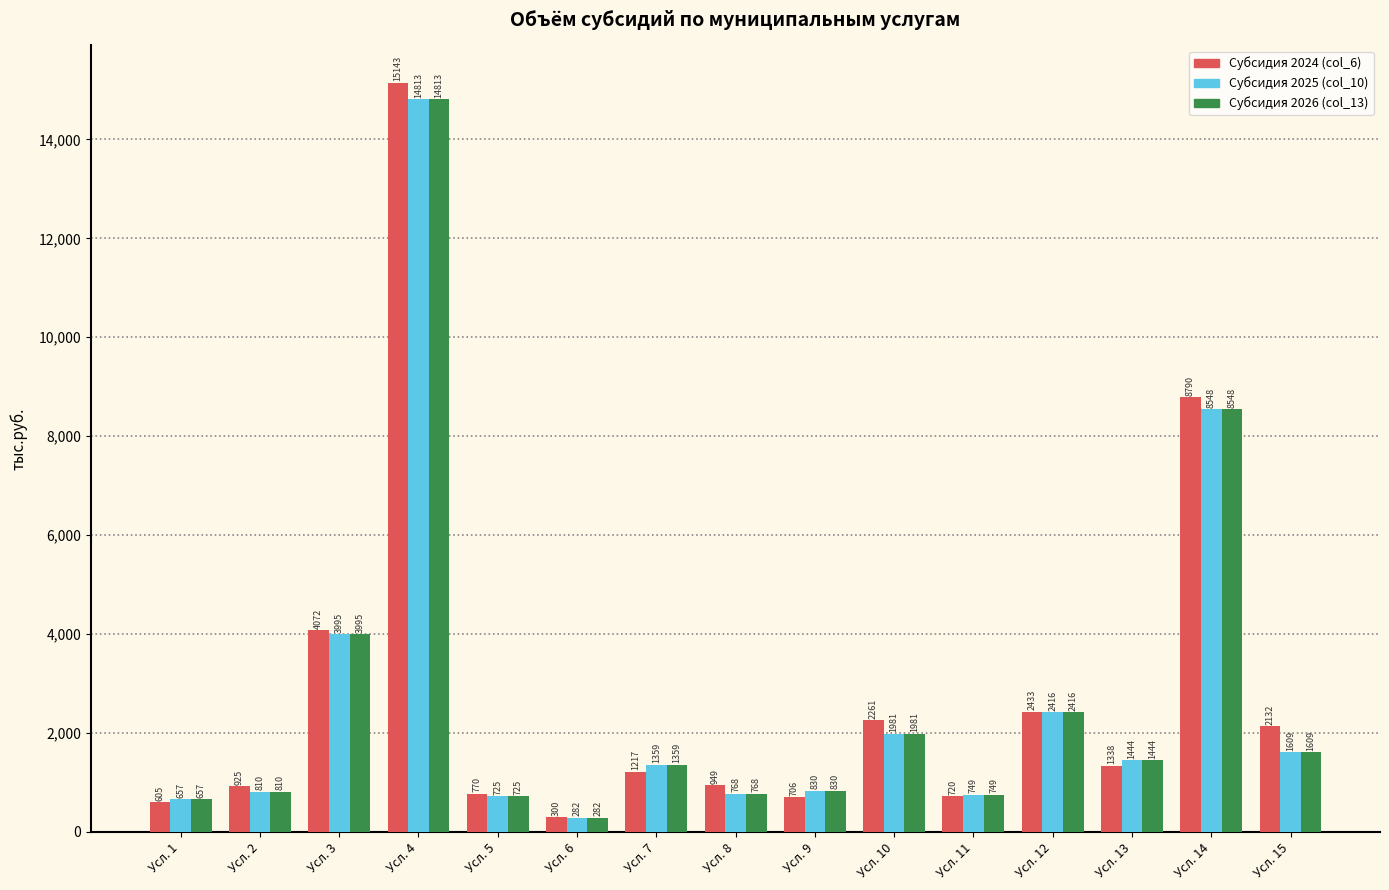

Are the bars horizontal?

No